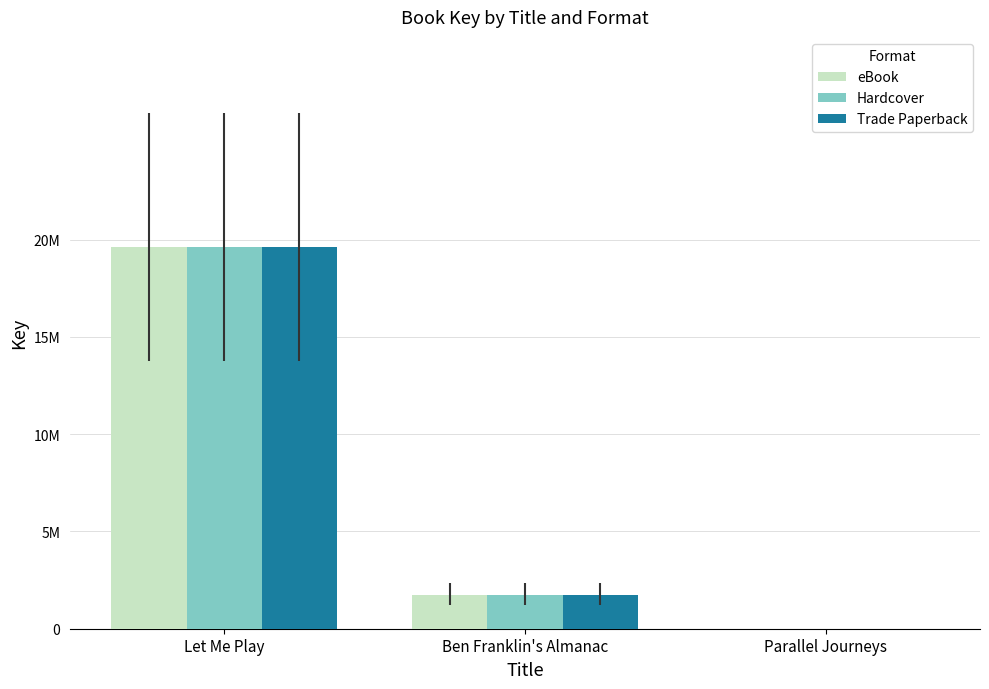

What are all the series names shown in the legend?

eBook, Hardcover, Trade Paperback